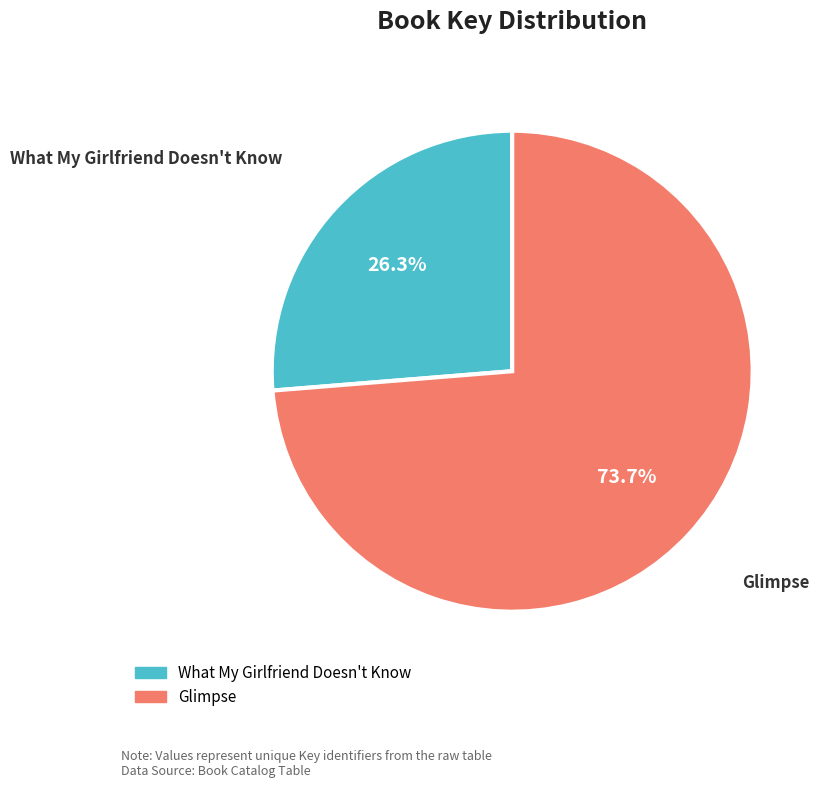

Which has a higher value, Glimpse or What My Girlfriend Doesn't Know?

Glimpse